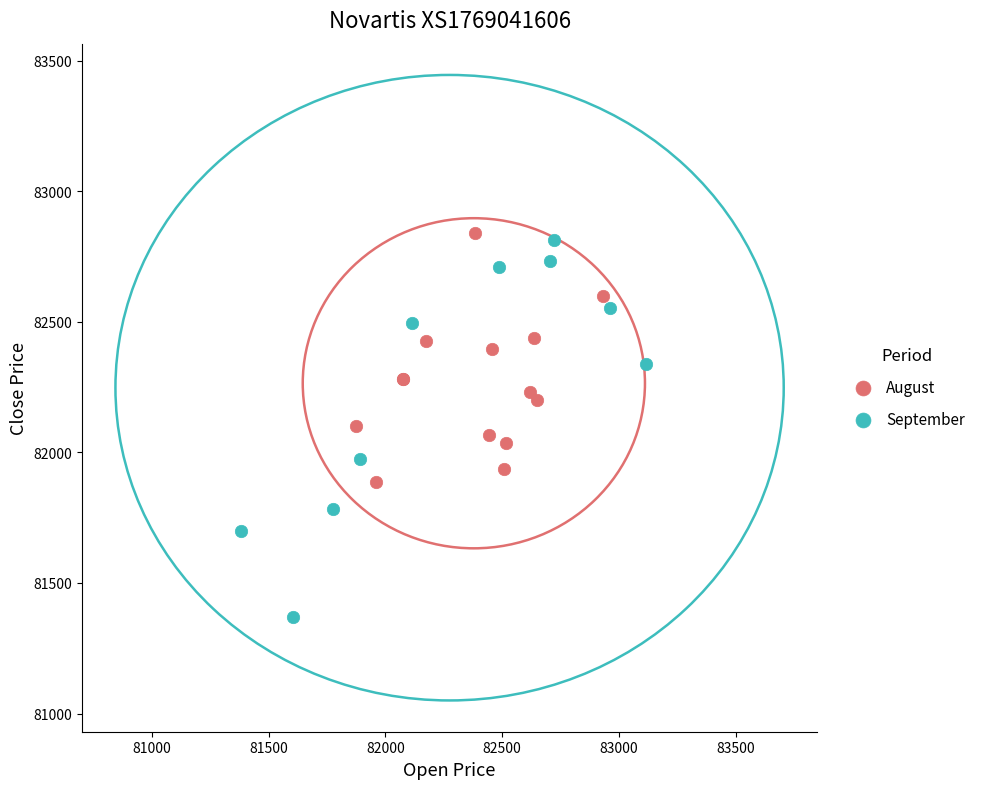

Which series reaches the minimum Y coordinate?

September